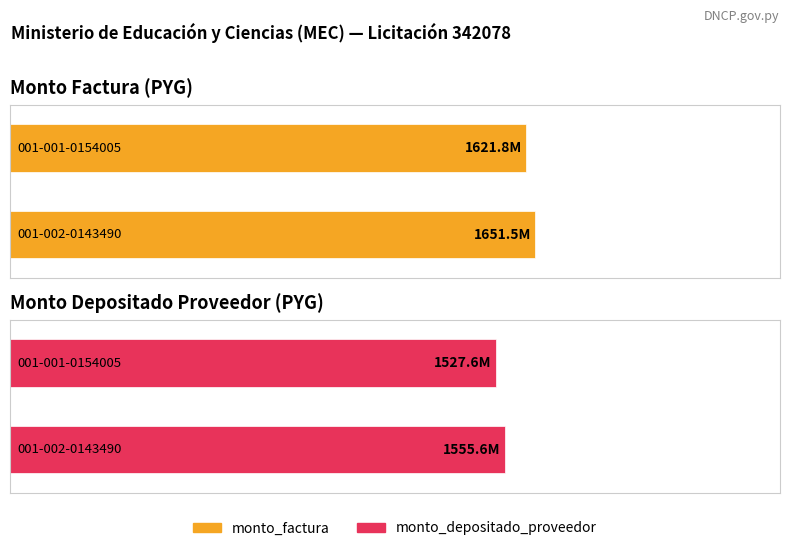

How many data points in monto_factura are above 1651500000?

1